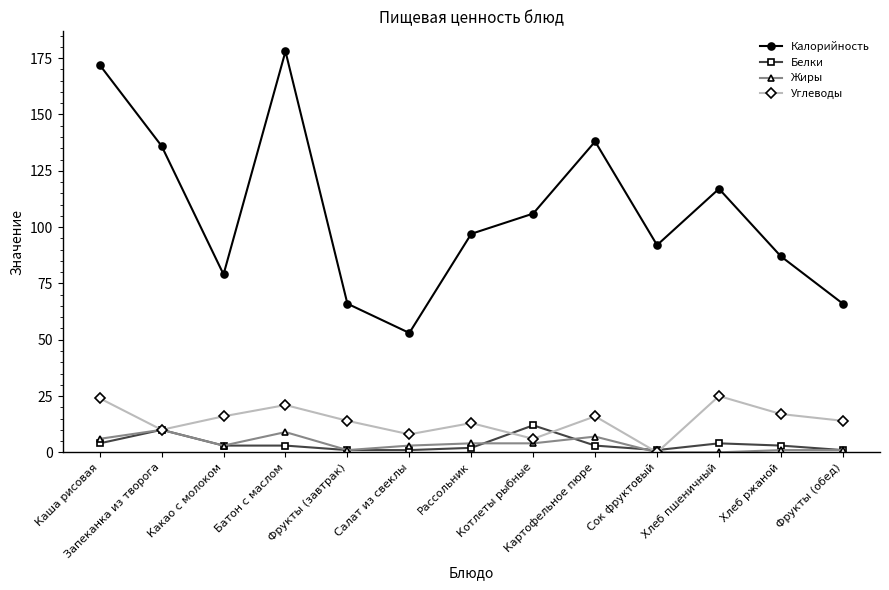

True or false: Калорийность has a value of 34 at Какао с молоком.

False